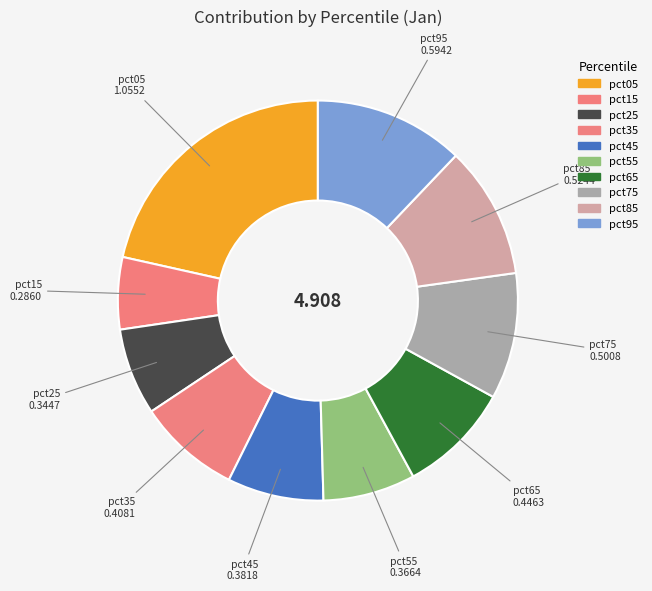

To the nearest percent, what is the difference between the pct05 and pct75 slice percentages?

11%